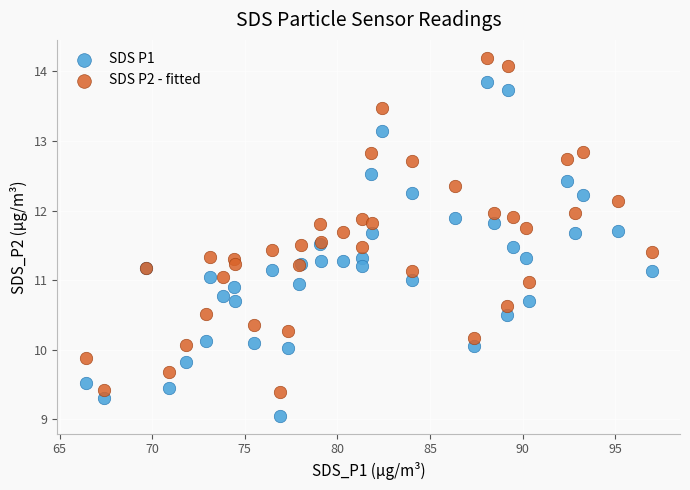

Which series has the largest Y range (max minus min)?

SDS P2 - fitted